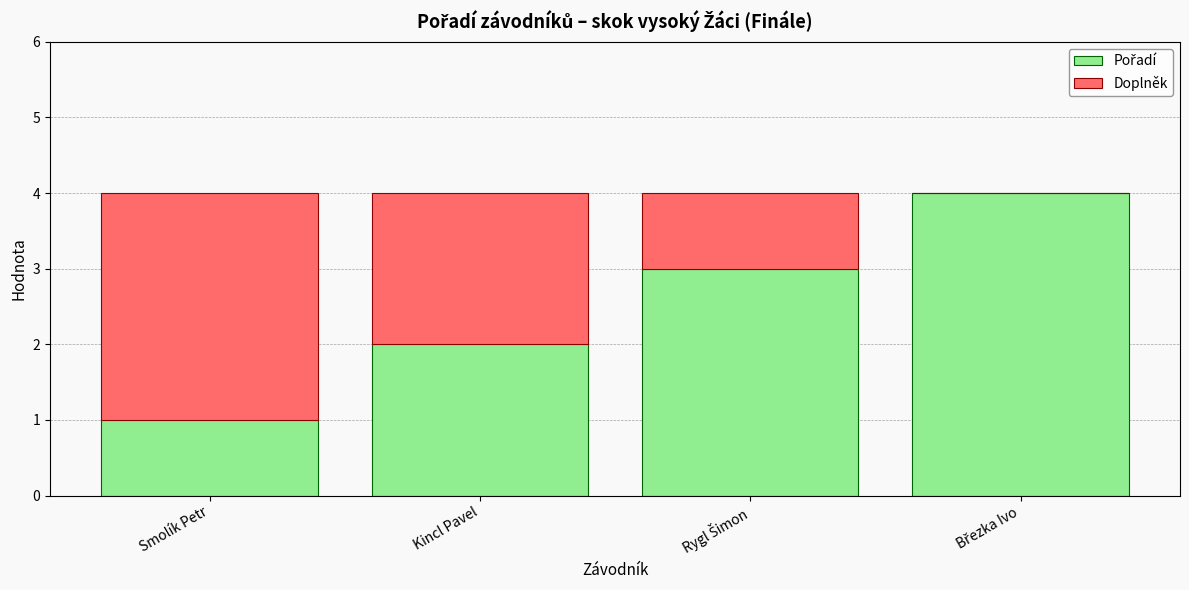

What is the total value across all series at Kincl Pavel?

4